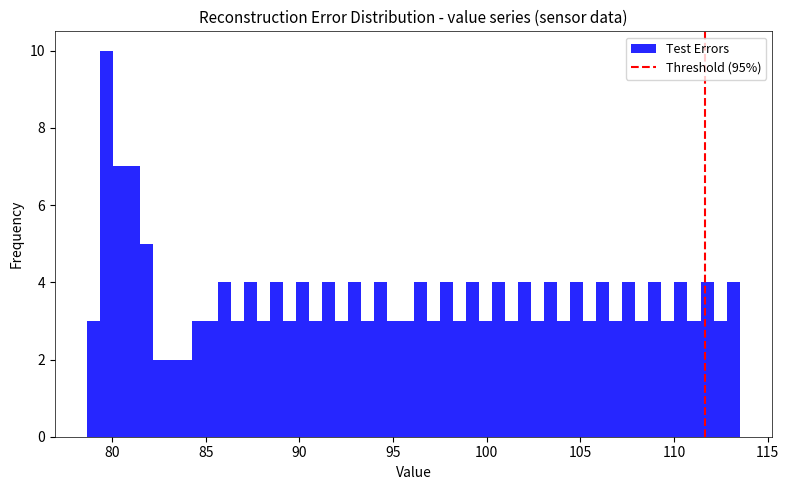

Around what value on the x-axis is the tallest bar? Give the approximate position of its centre, as read against the axis.

79.5